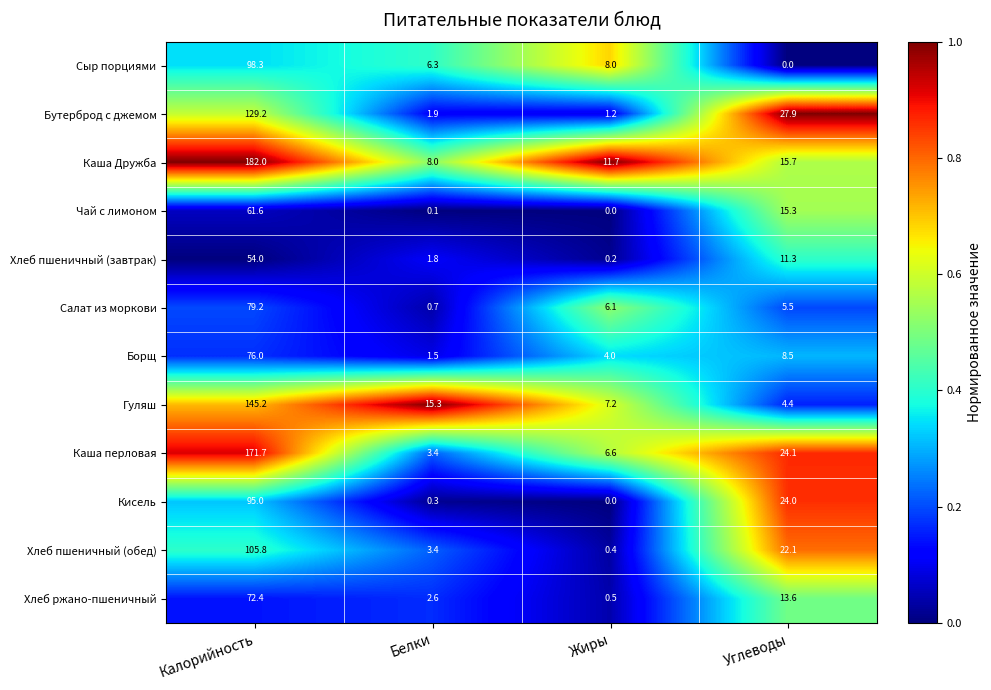

What is the maximum value for Бутерброд с джемом?

129.2